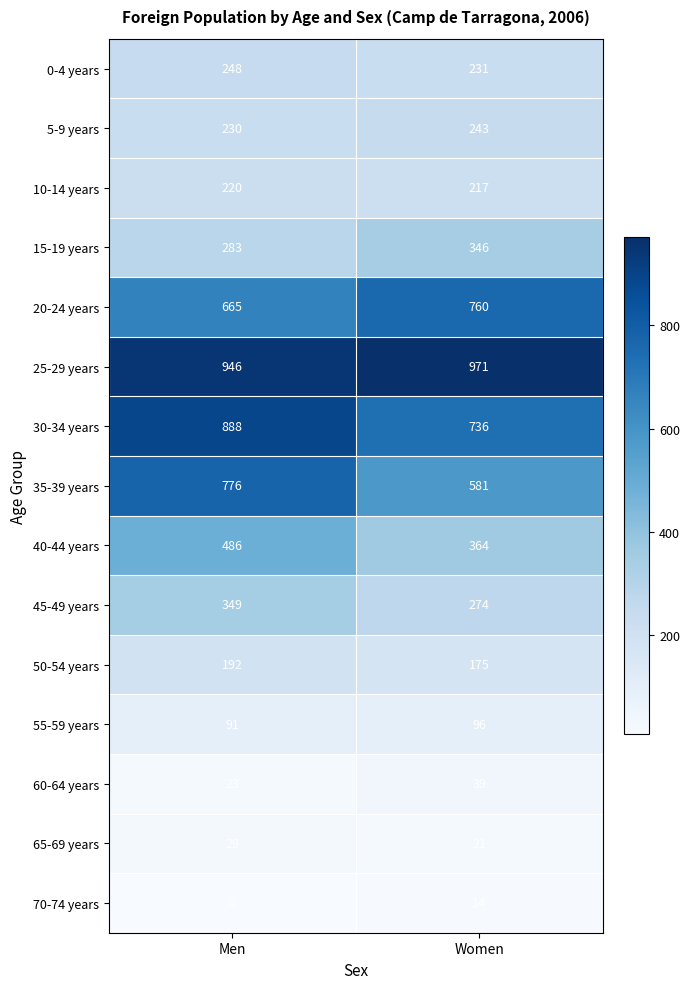

Reading left to right, what are all the values shown in this chart?

0-4 years: Men=248	Women=231
5-9 years: Men=230	Women=243
10-14 years: Men=220	Women=217
15-19 years: Men=283	Women=346
20-24 years: Men=665	Women=760
25-29 years: Men=946	Women=971
30-34 years: Men=888	Women=736
35-39 years: Men=776	Women=581
40-44 years: Men=486	Women=364
45-49 years: Men=349	Women=274
50-54 years: Men=192	Women=175
55-59 years: Men=91	Women=96
60-64 years: Men=23	Women=39
65-69 years: Men=29	Women=21
70-74 years: Men=8	Women=14